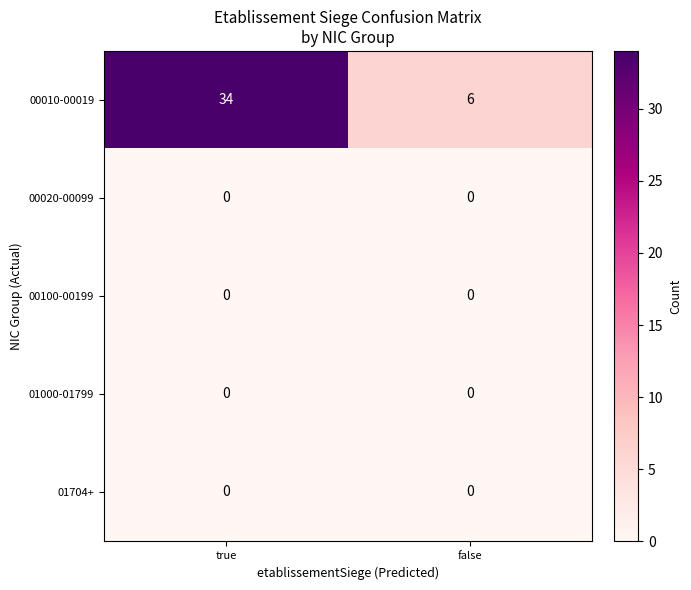

At how many categories does at least one series exceed 19?

1